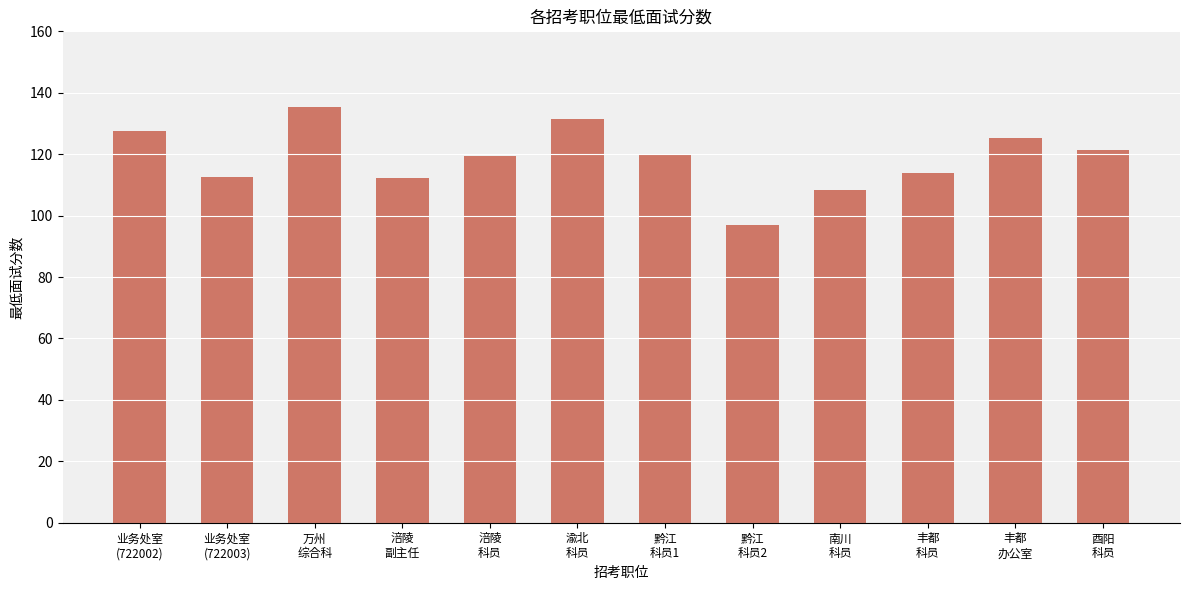

What is the label of the 3rd bar from the right?

丰都
科员